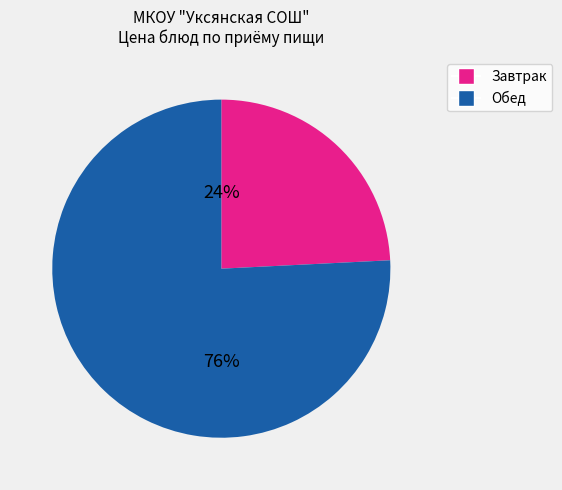

Is there a majority slice in this chart?

Yes